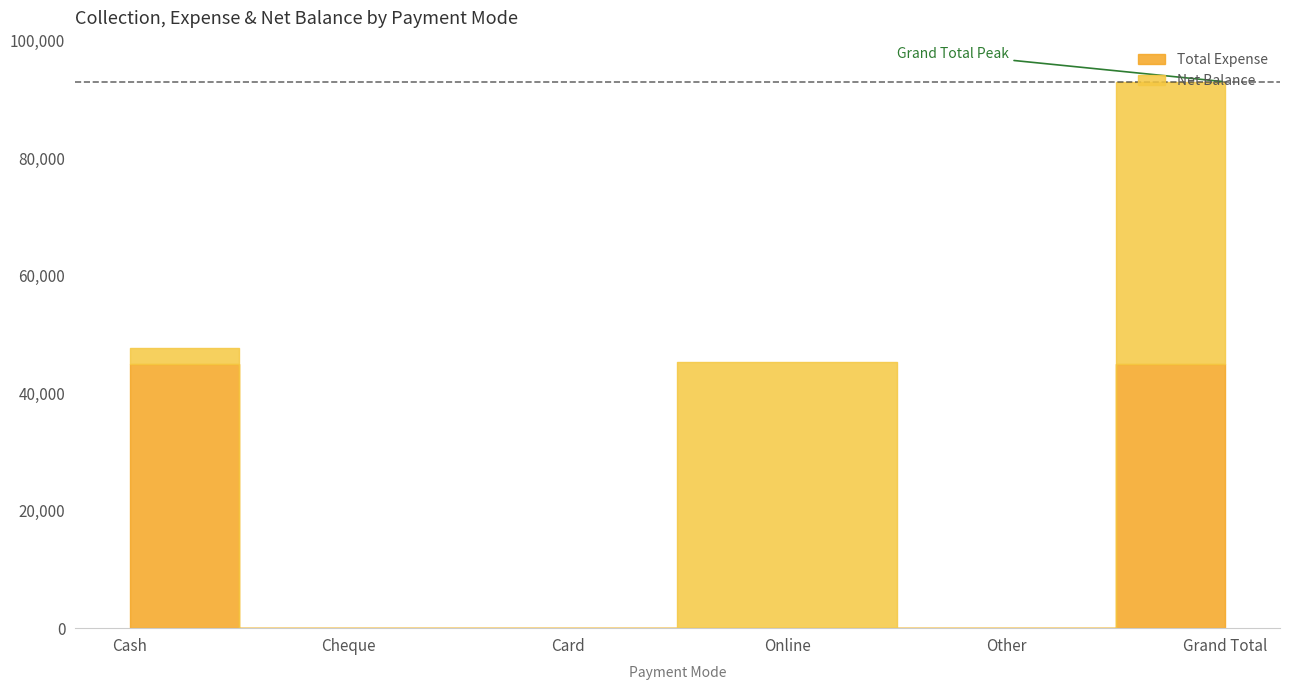

Reading left to right, extract all data points from this chart.

Net Balance: 2615	0	0	45350	0	47965
Total Expense: 45035	0	0	0	0	45035